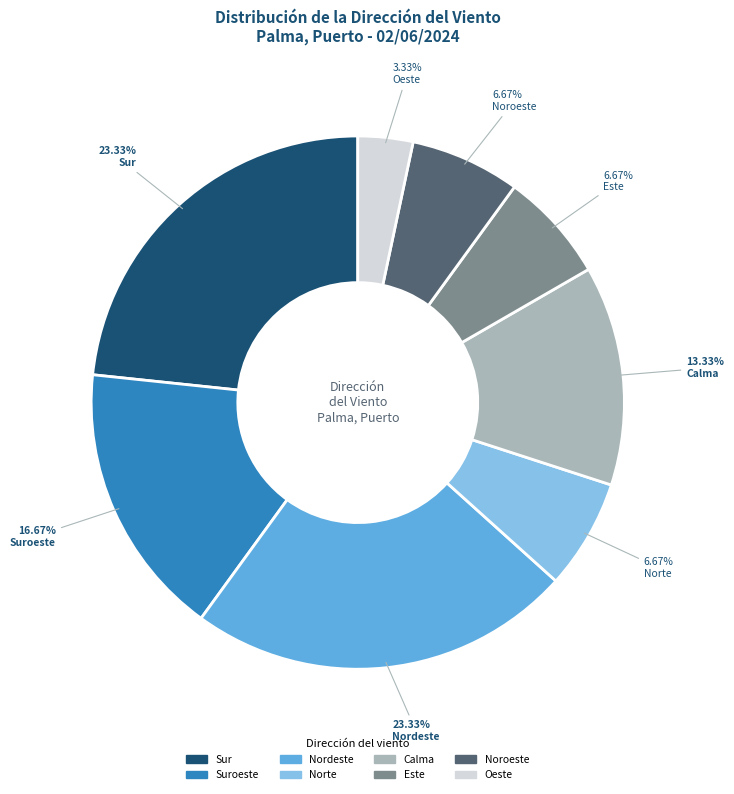

Does any single category account for the majority?

No